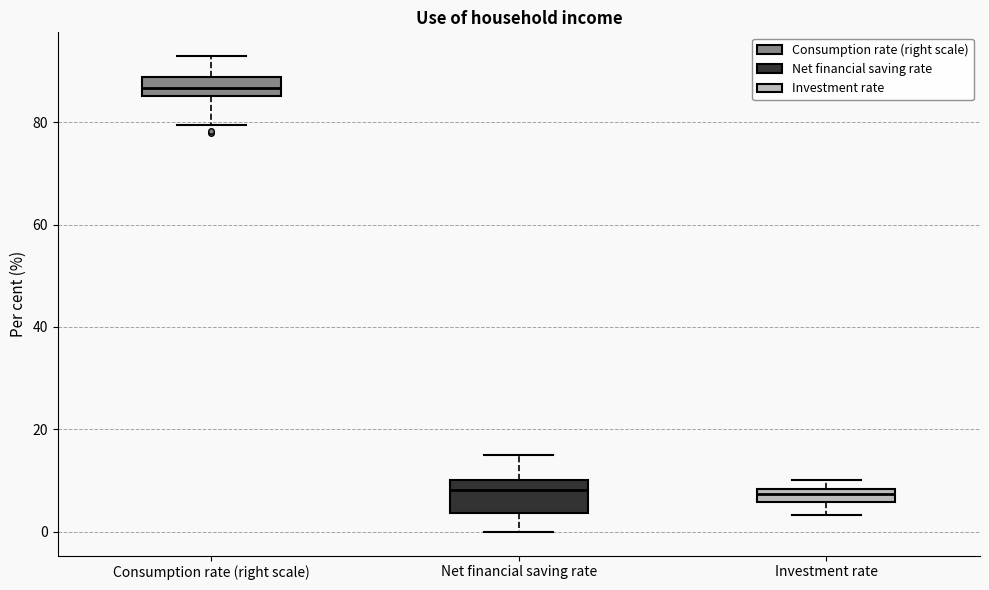

Which box's median line is the highest?

Consumption rate (right scale)